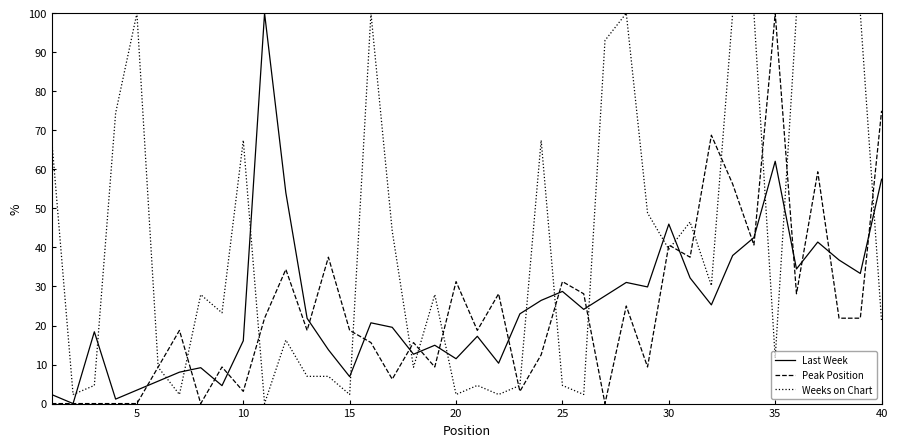

Which series ends up on top after the final intersection of Weeks on Chart and Last Week?

Last Week